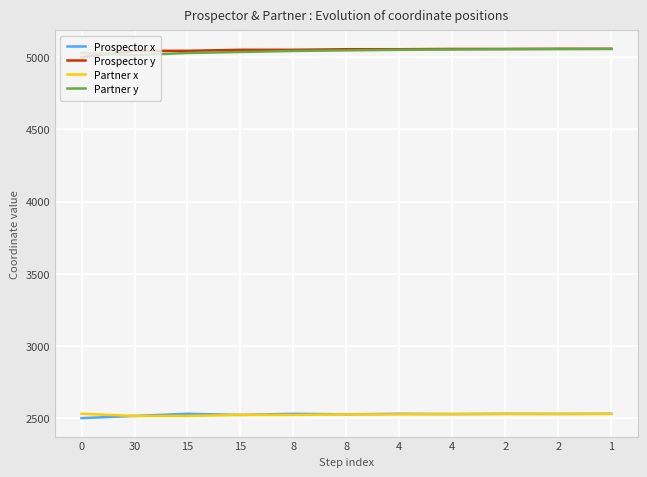

What are all the series names shown in the legend?

Prospector x, Prospector y, Partner x, Partner y